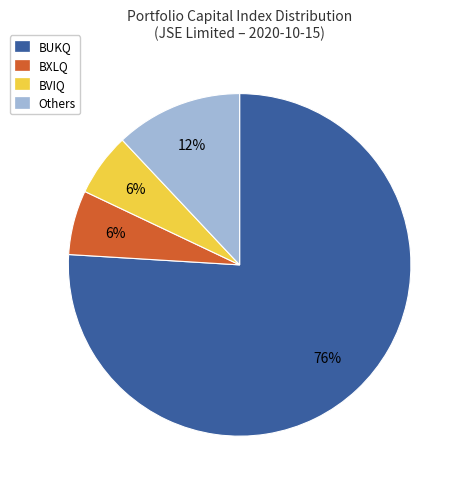

To the nearest percent, what is the difference between the largest and smallest slice percentages?

70%